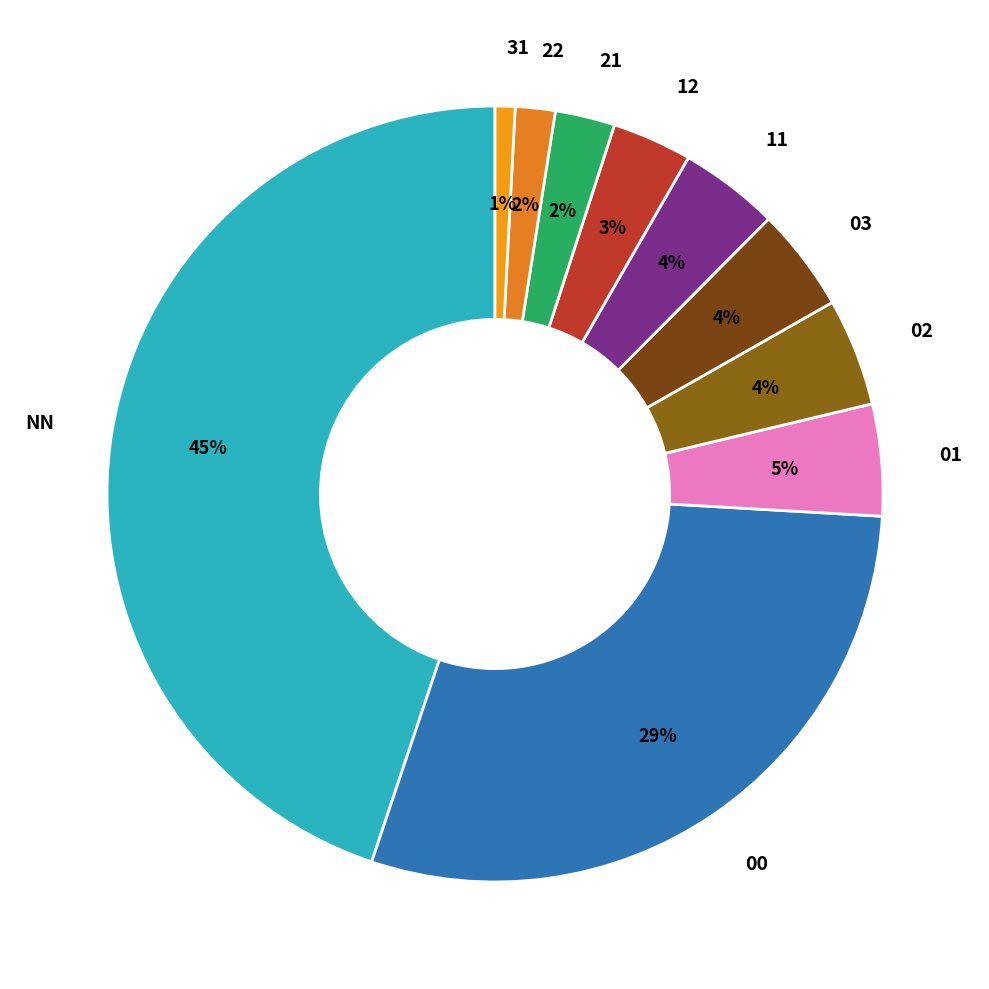

How many slices are in this pie chart?

10